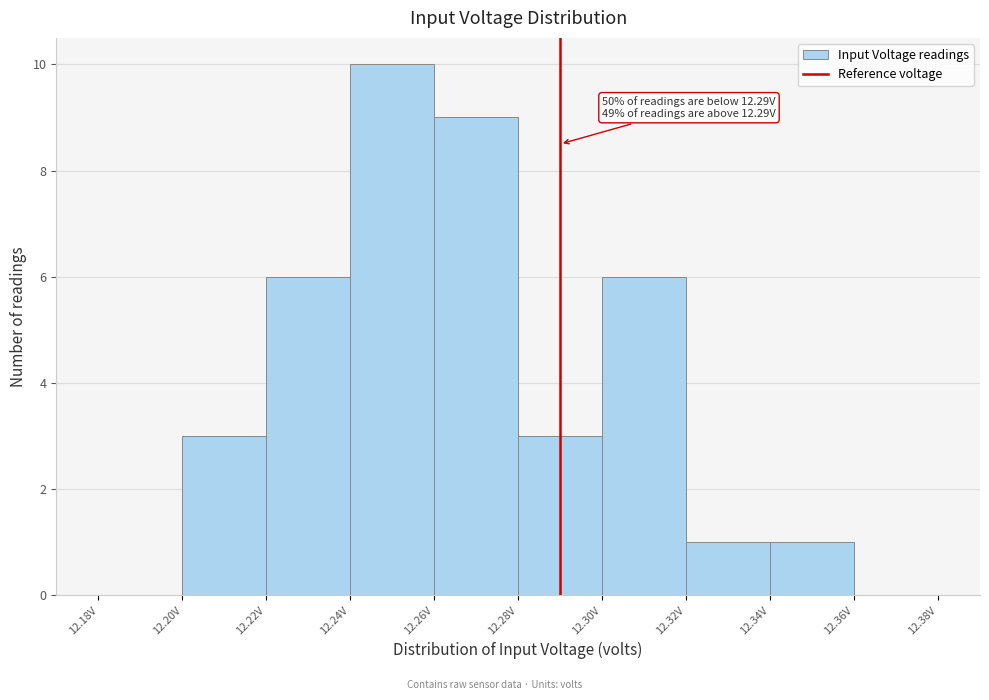

Over which range of the x-axis is the bar tallest?

12.24 to 12.26